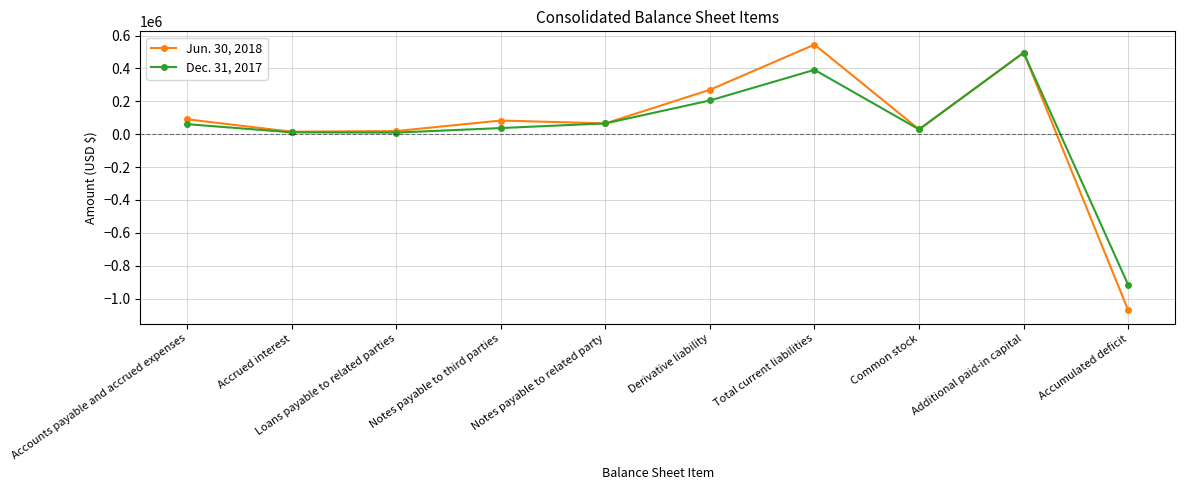

What is the difference between the highest and lowest values at Accumulated deficit?

154504